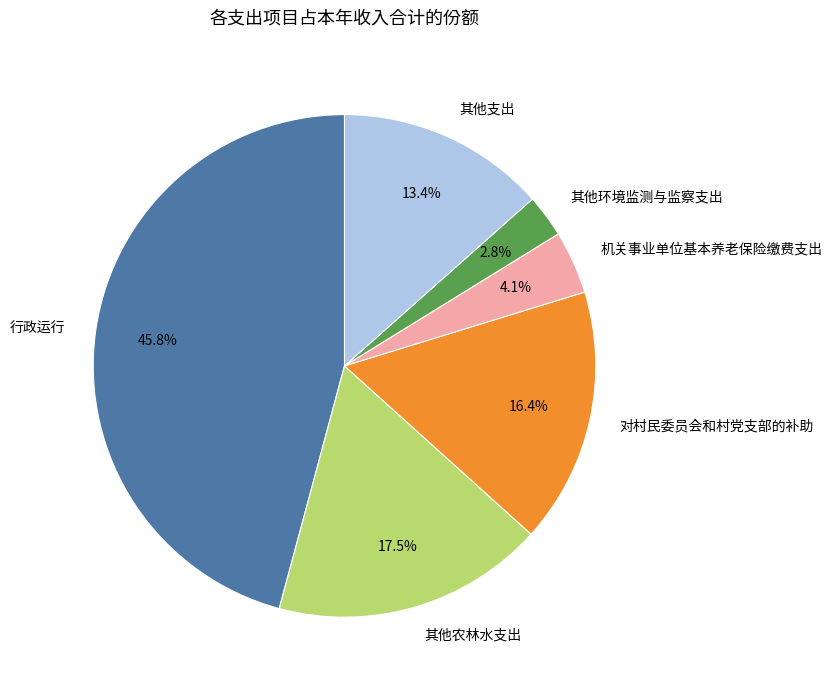

What is the largest slice in the pie chart?

行政运行